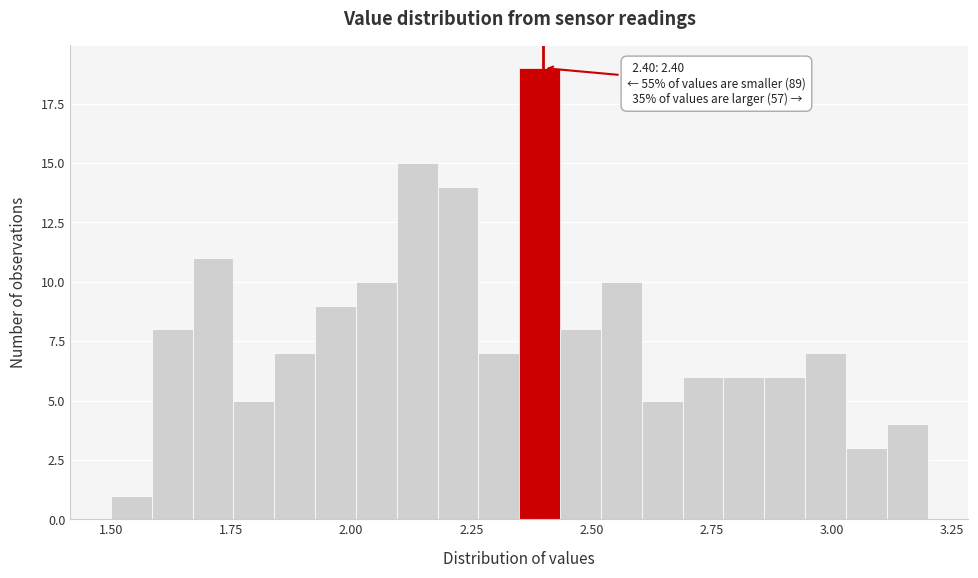

Around what value on the x-axis is the tallest bar? Give the approximate position of its centre, as read against the axis.

2.40